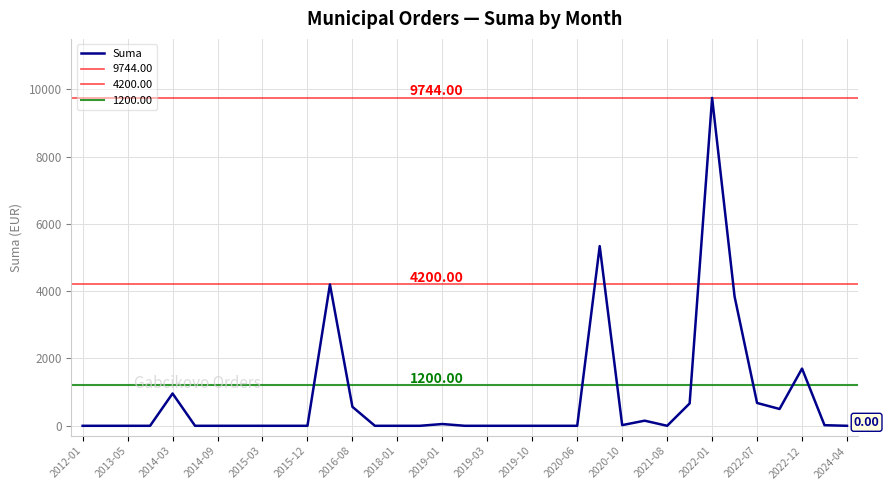

True or false: the data has more than 2 interior local peaks.

True